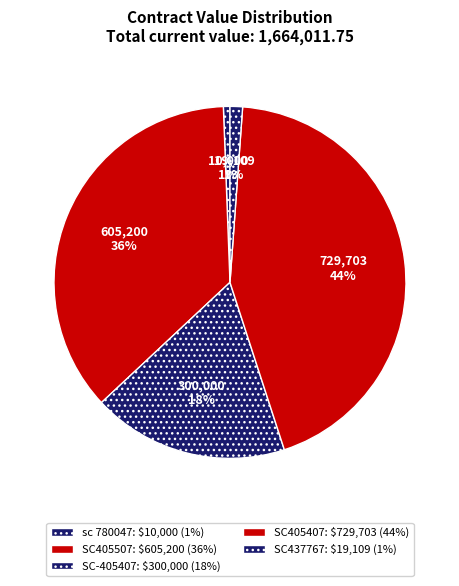

Count the number of slices in the pie.

5